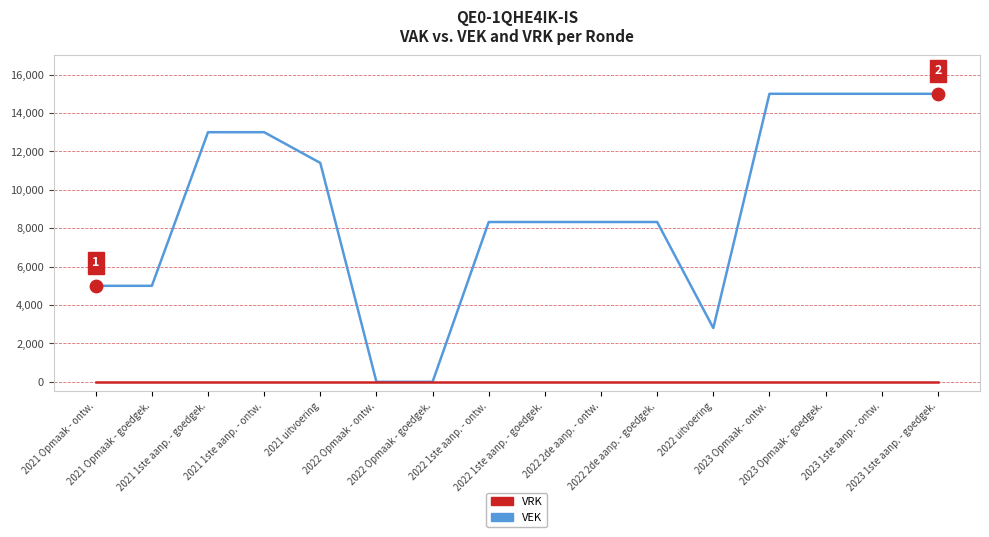

Which series has the widest spread of values?

VEK